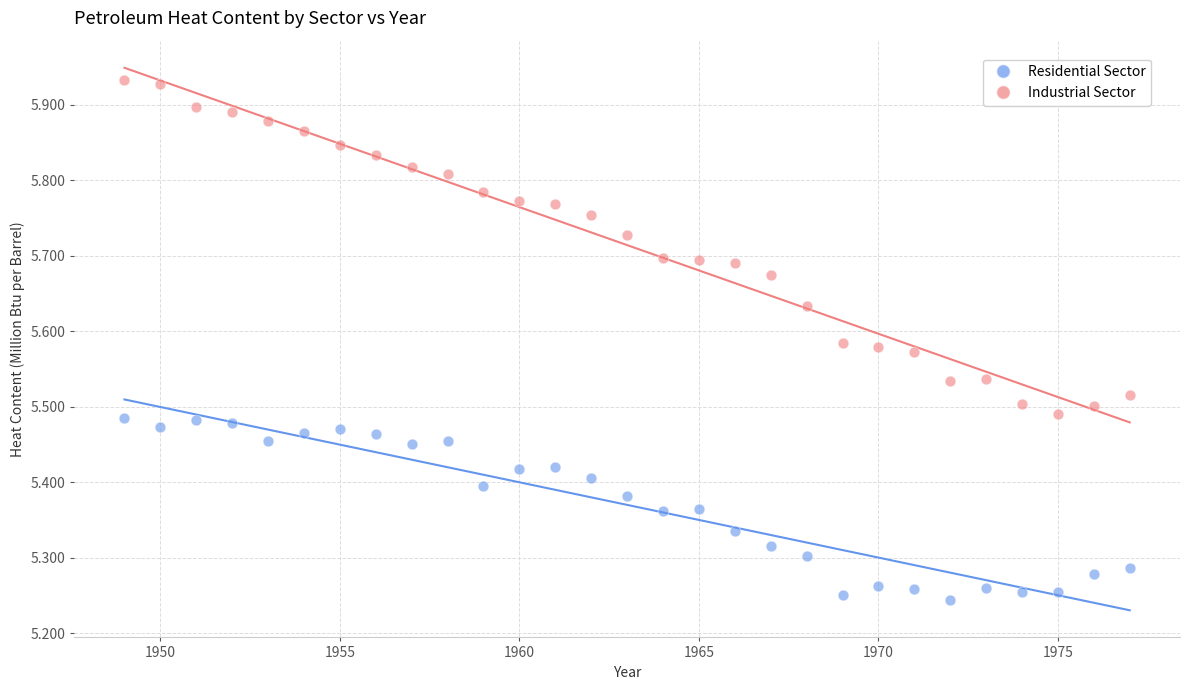

Which series has the largest Y range (max minus min)?

Industrial Sector